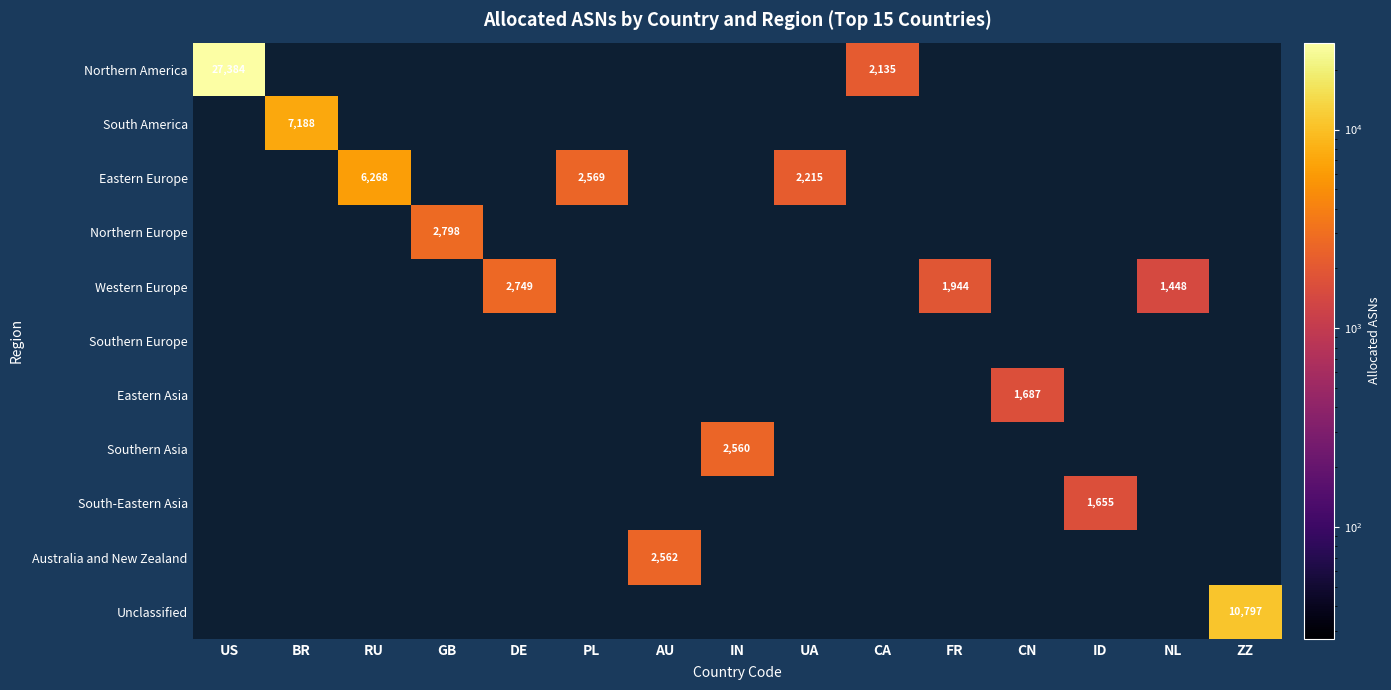

The Eastern Asia series shows 1687 at CN. True or false?

True